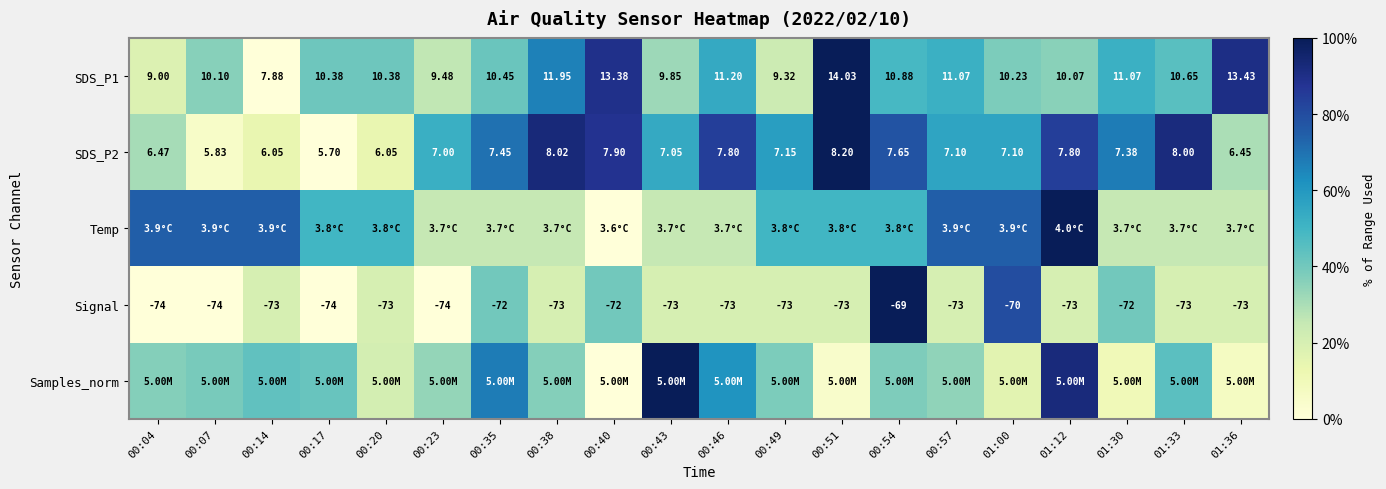

How many values in the SDS_P1 series are below 10?

5